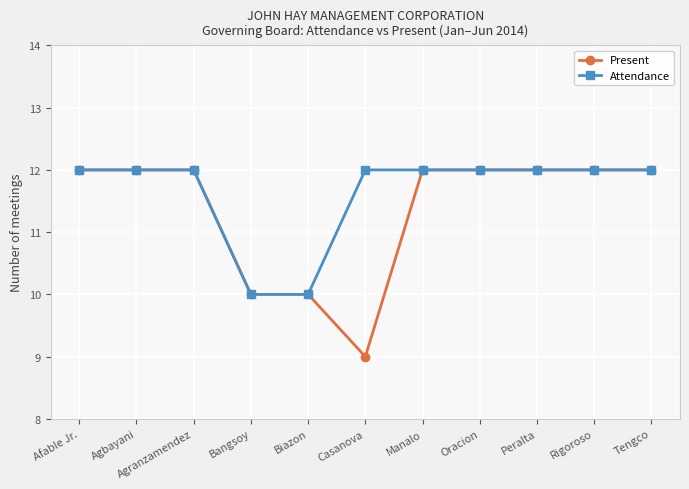

What are all the series names shown in the legend?

Present, Attendance